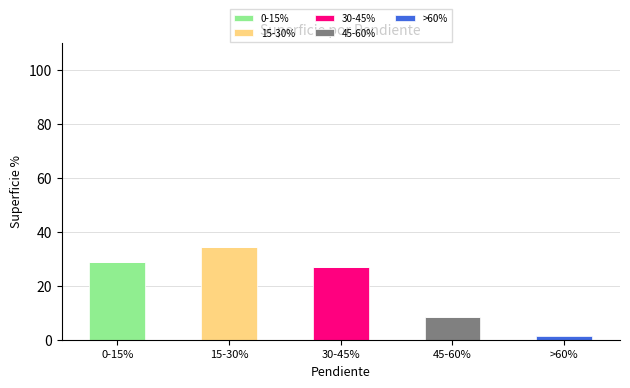

What is the total value across all series at 0-15%?

28.7